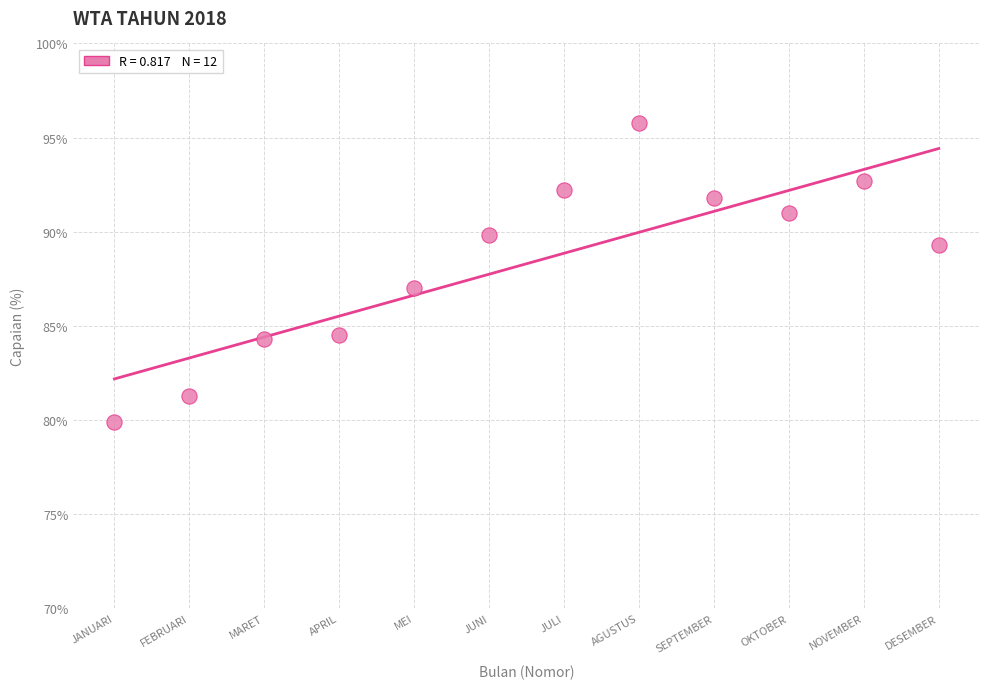

What is the range of Y values (max minus min)?

15.9